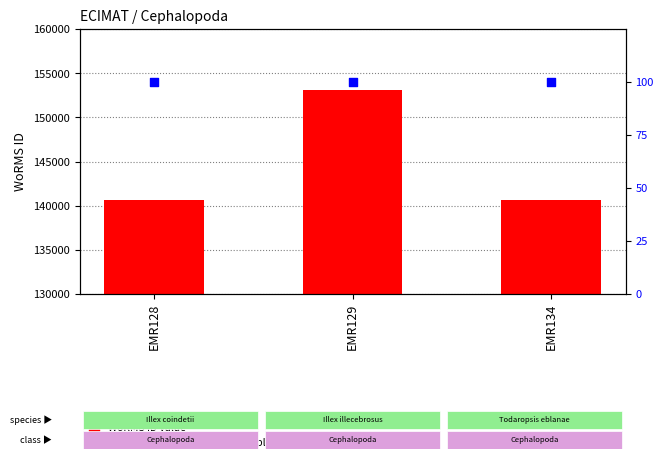

Which series reaches the minimum Y coordinate?

percentile rank within the sample